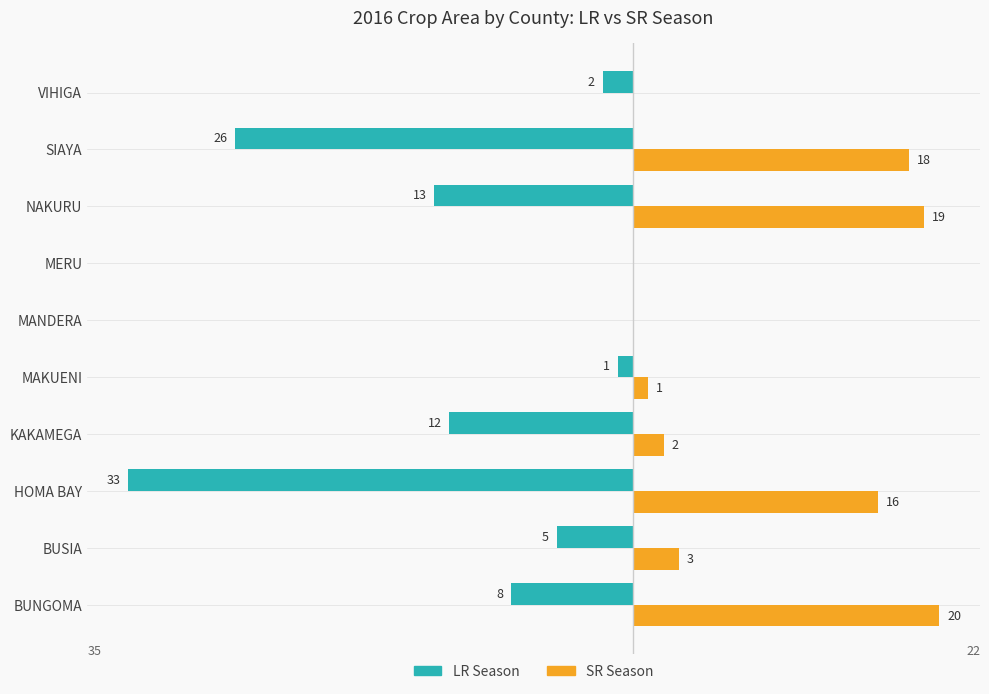

At which label is SR Season closest to 10?

HOMA BAY